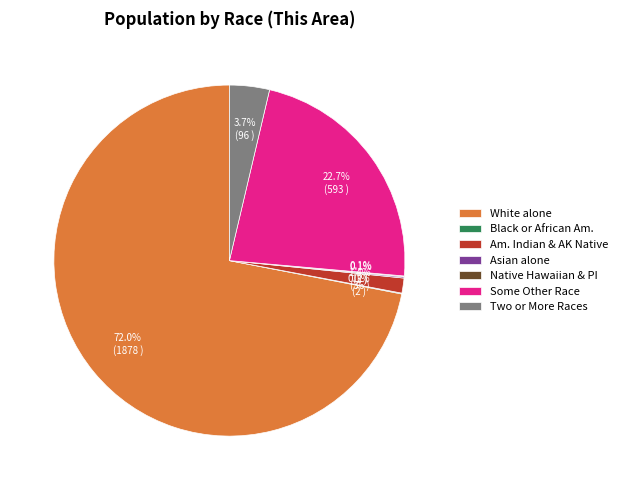

Which has a higher value, Two or More Races or Am. Indian & AK Native?

Two or More Races